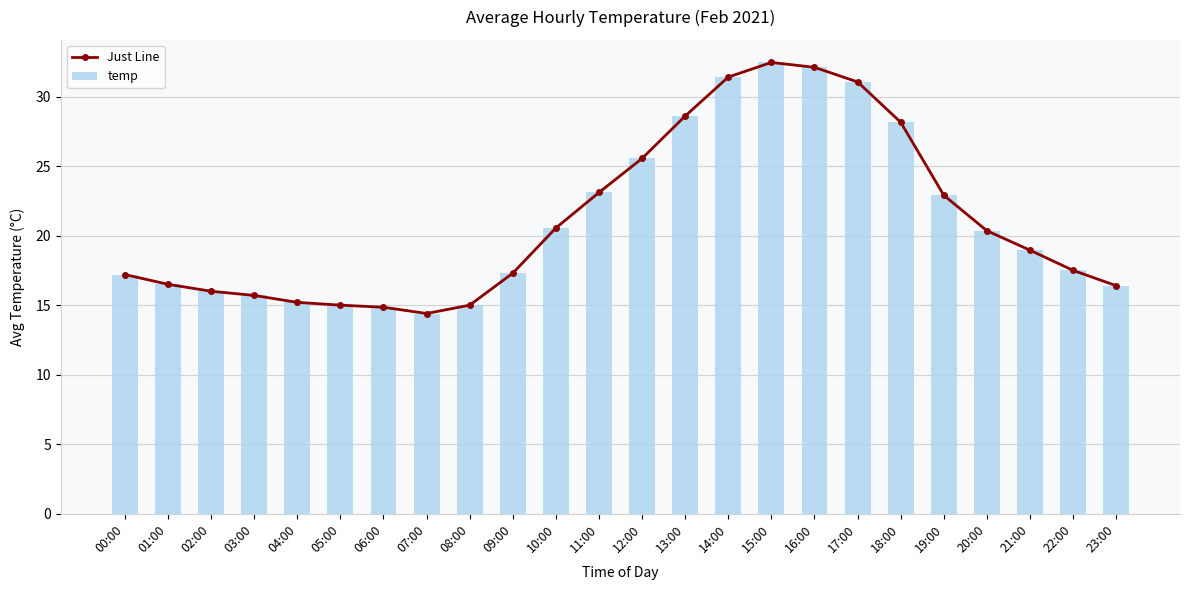

What is the difference between the maximum and minimum values in the Just Line series?

18.1